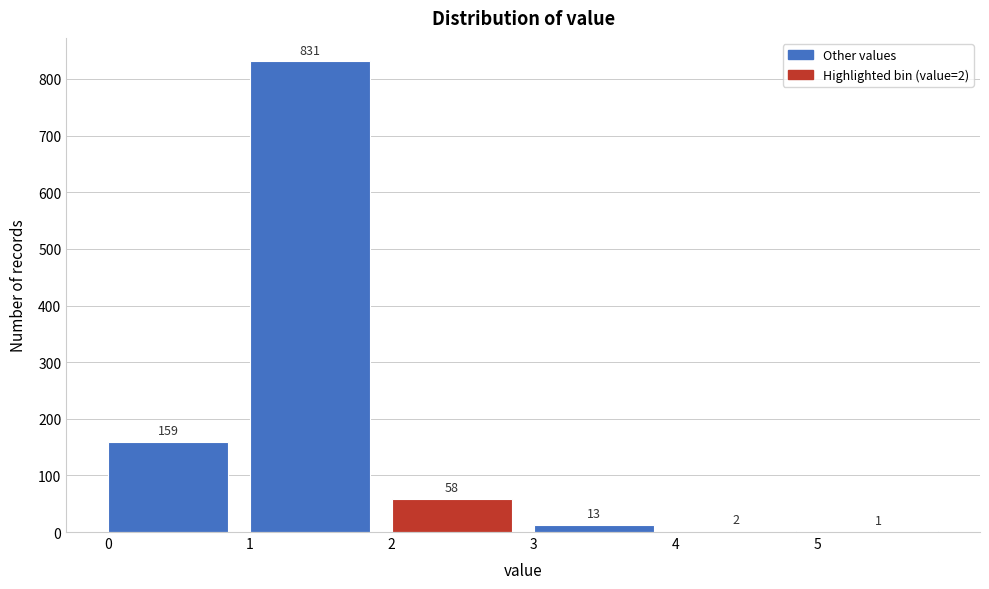

Over which range of the x-axis is the bar tallest?

1 to 2